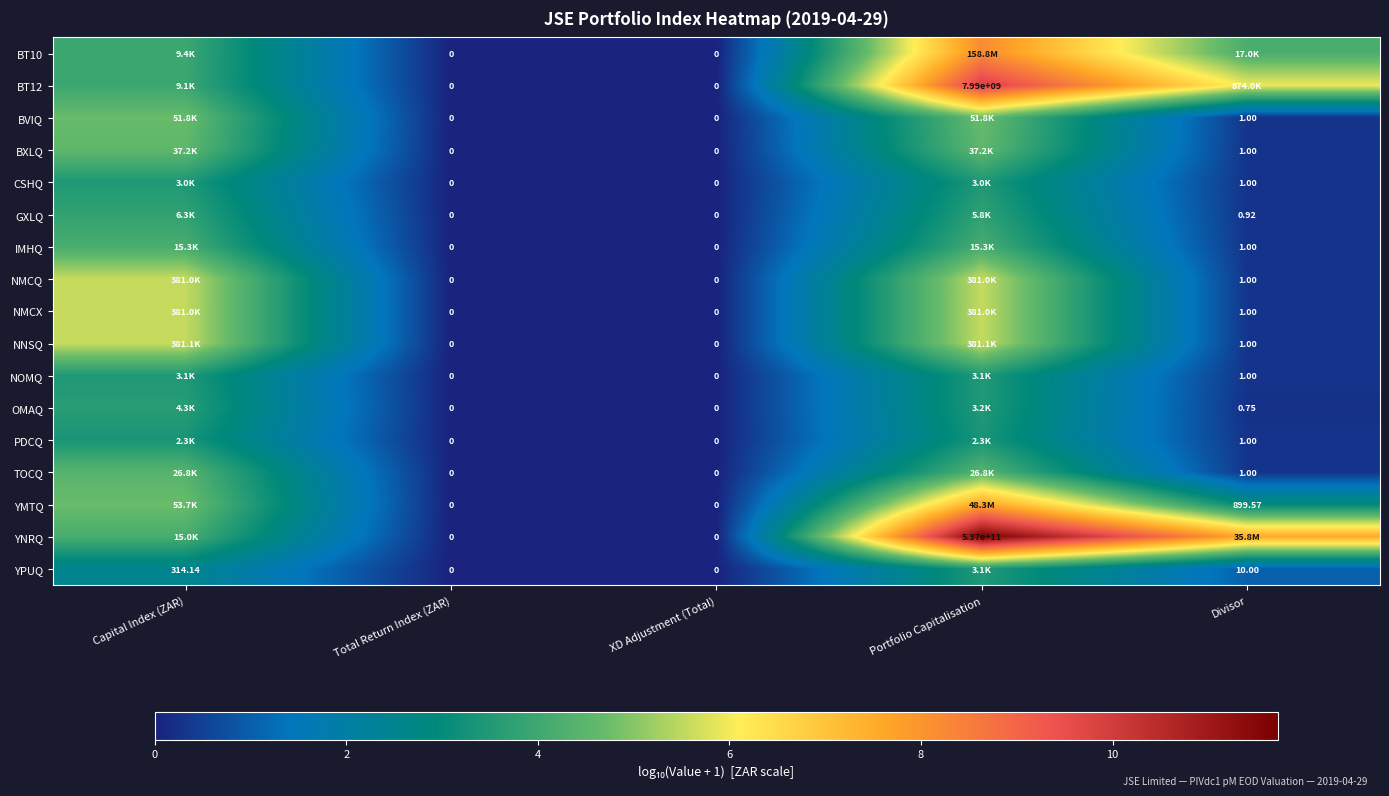

Is the value of IMHQ at Divisor greater than the value of NMCX at XD Adjustment (Total)?

Yes